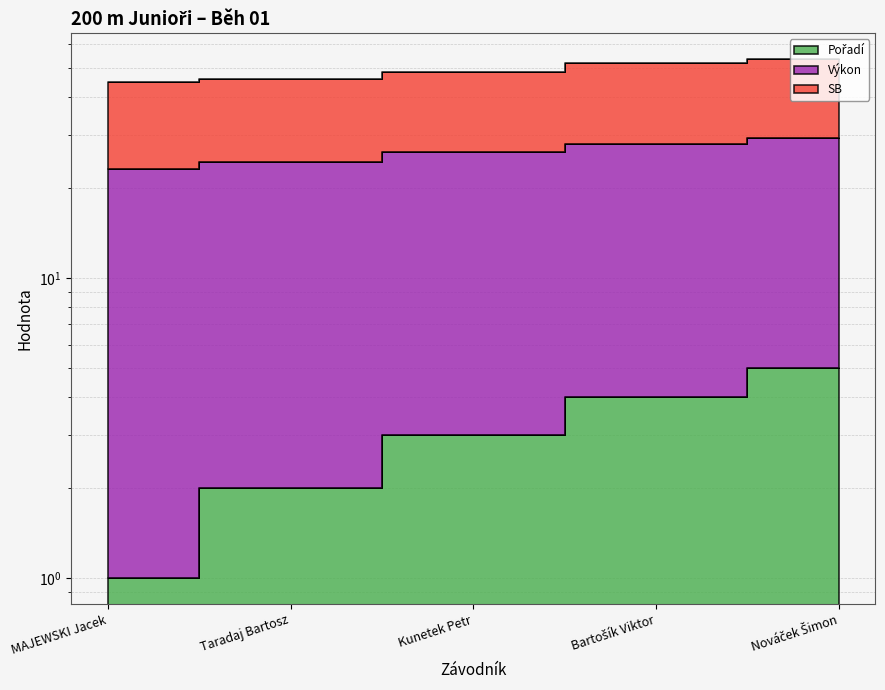

What is the label of the 3rd point from the left?

Kunetek Petr